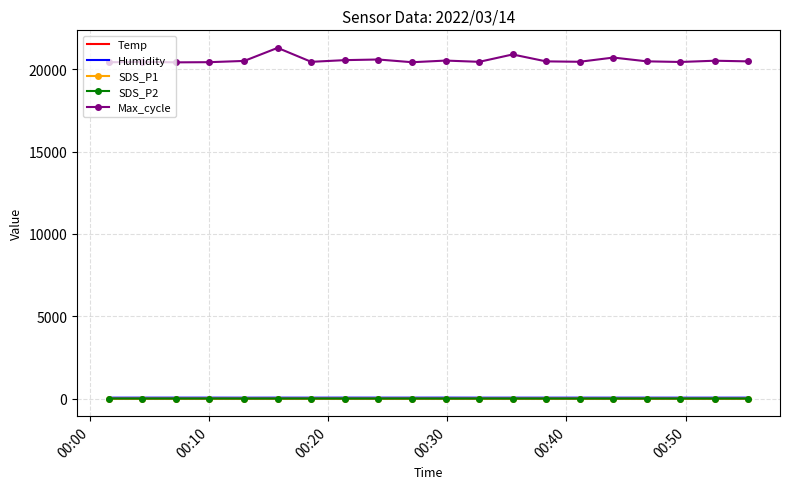

Count the number of data series in this chart.

5